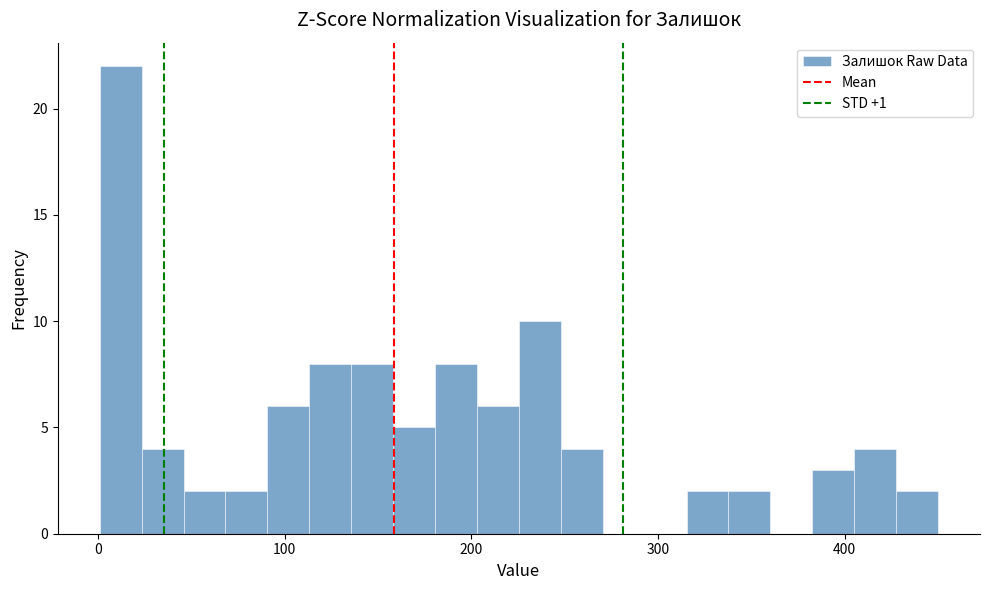

Around what value on the x-axis is the tallest bar? Give the approximate position of its centre, as read against the axis.

10